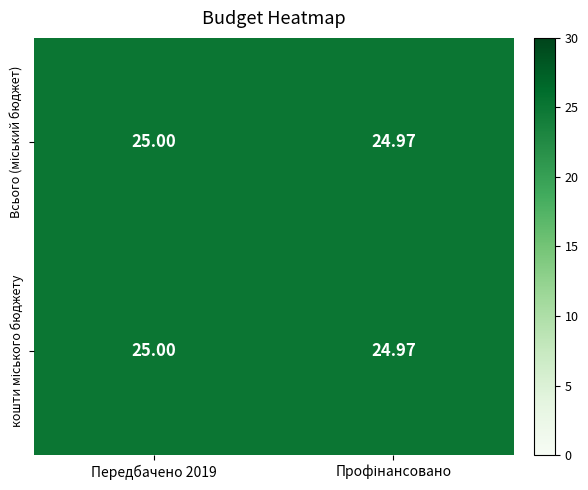

How many categories are shown in the chart?

2